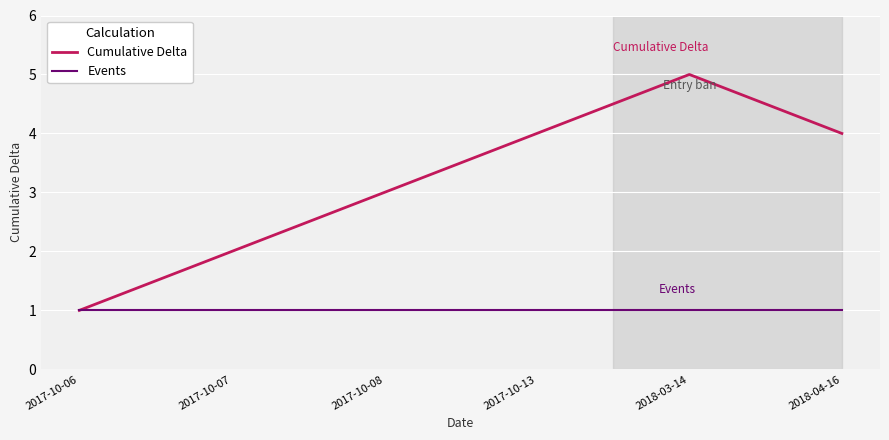

At which category is the sum across all series the highest?

2018-03-14